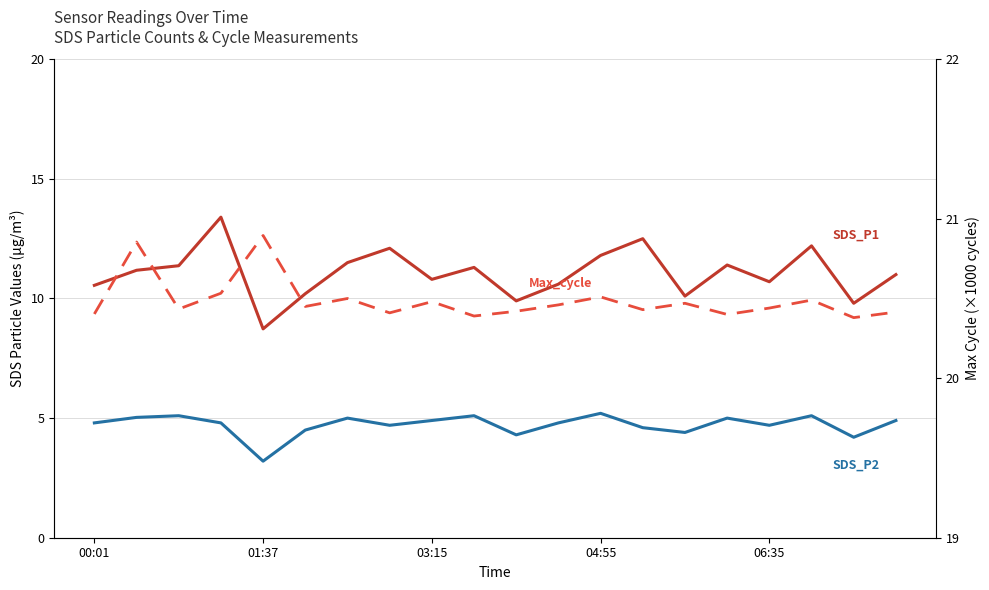

How many interior local valleys does the Max_cycle (×1000) series have?

7